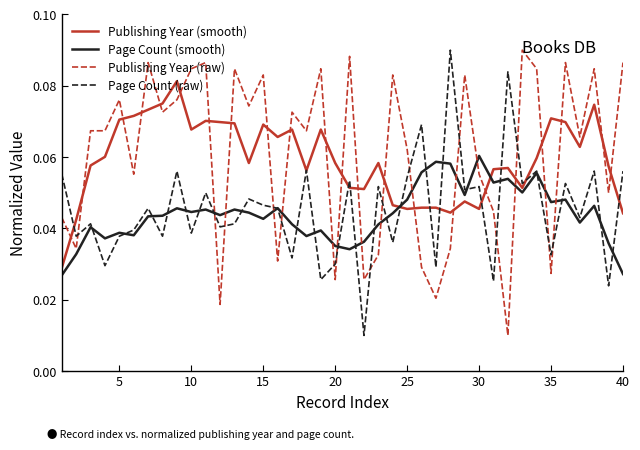

After their last crossing, which series has the higher values: Page Count (smooth) or Publishing Year (raw)?

Publishing Year (raw)